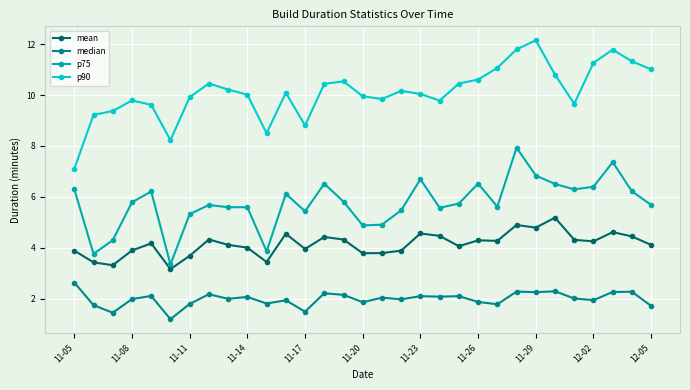

True or false: mean and median intersect in this chart.

False